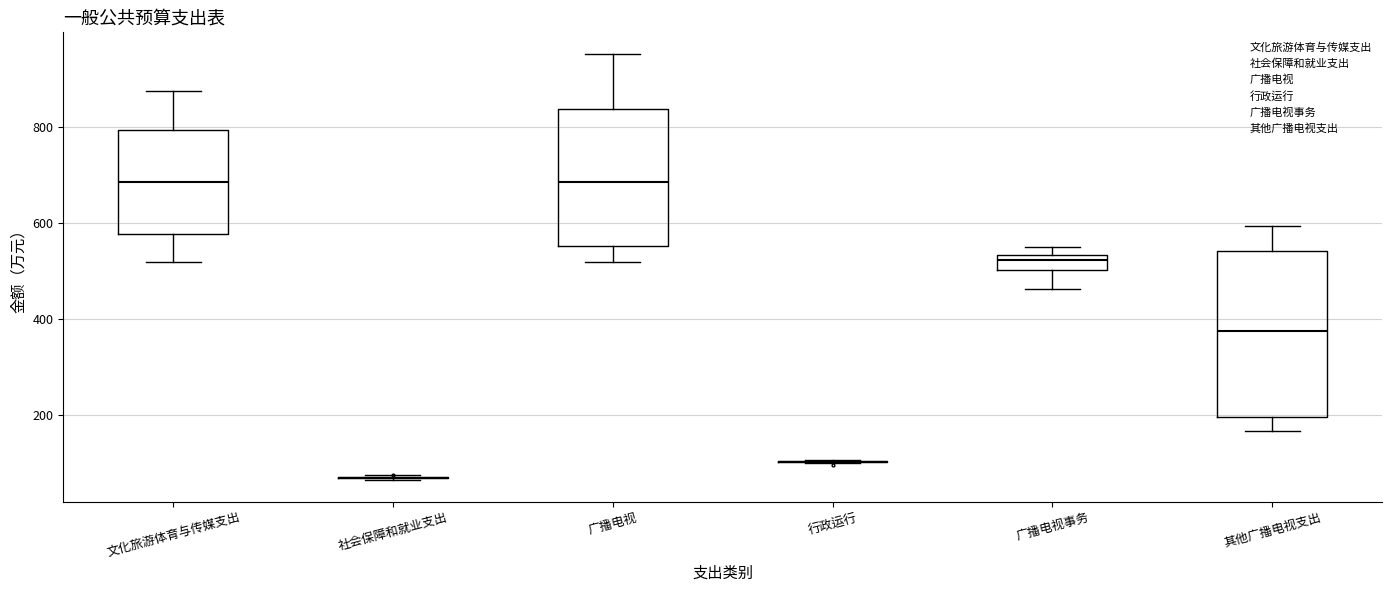

Comparing the boxes themselves (not the whiskers), which one is the tallest?

其他广播电视支出